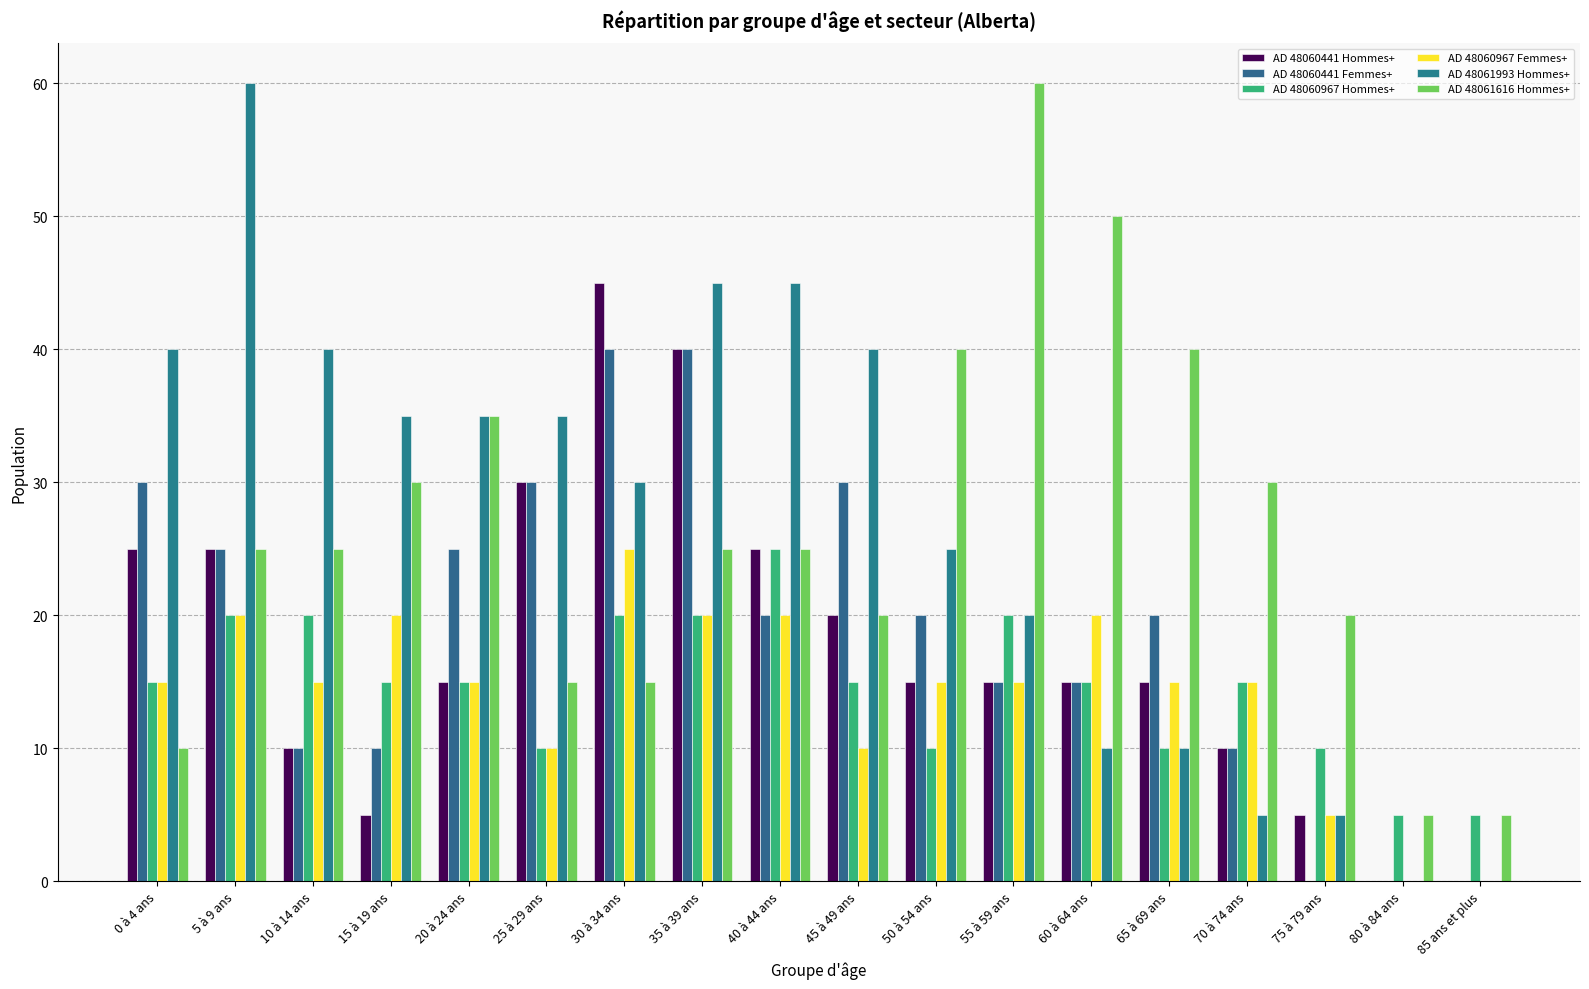

What is the value of the AD 48061993 Hommes+ bar at the 10th from the left?

40